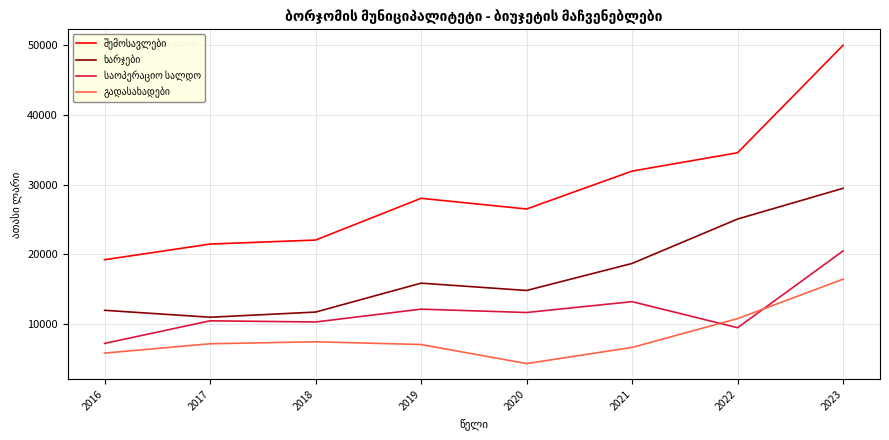

Which category has the lowest value across all series?

2020